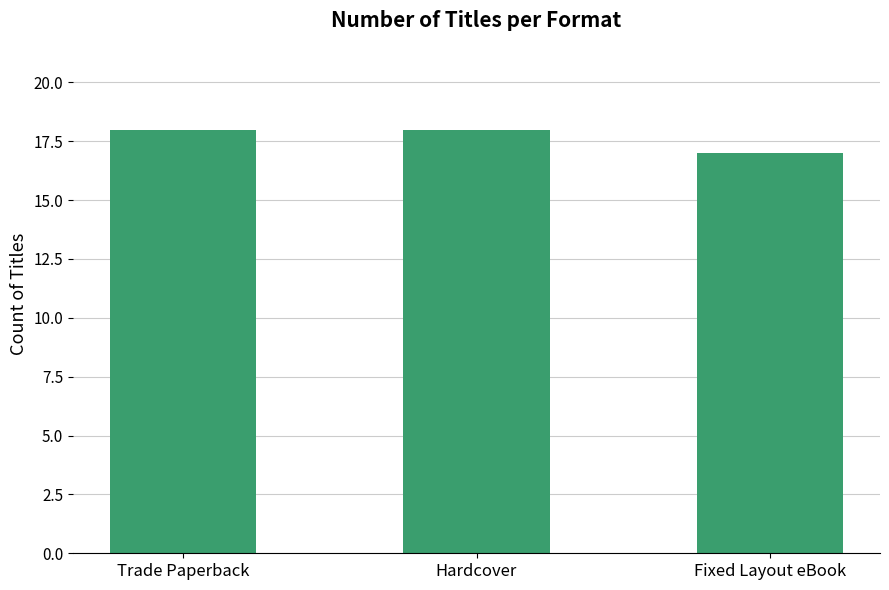

Approximately how many times larger is the value at Trade Paperback compared to Fixed Layout eBook?

1.1